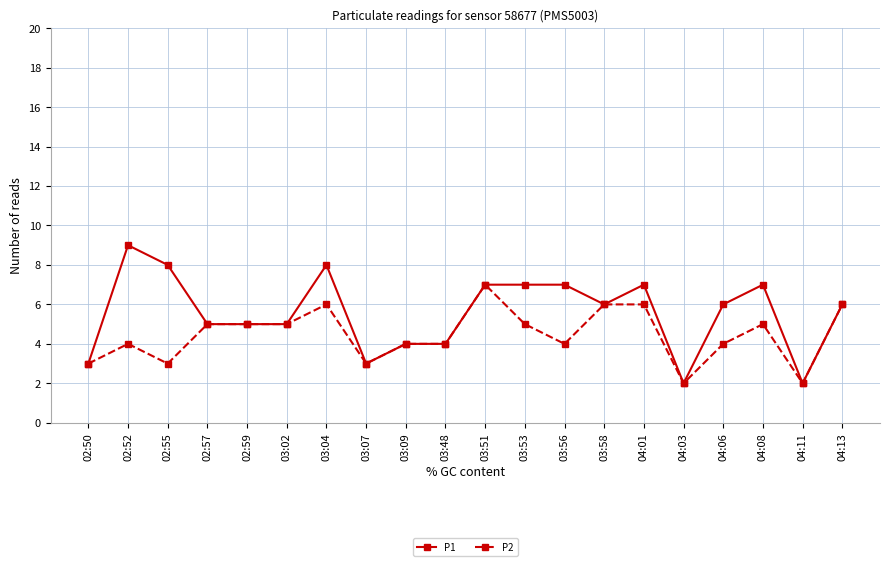

Which series has the largest total across all categories?

P1